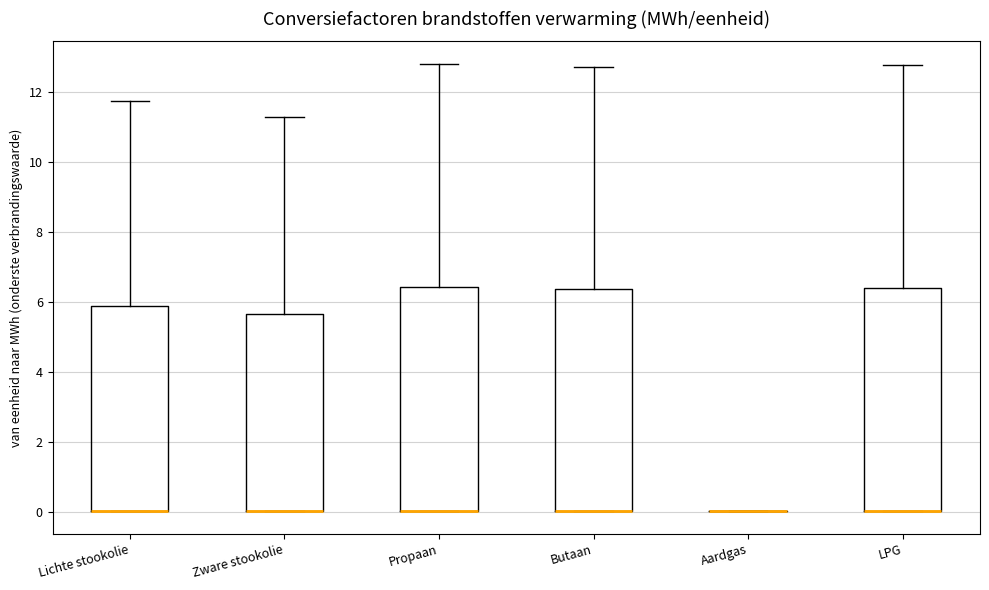

Reading left to right, read every box against the y-axis: the position of its median line, the range the box covers, and the ends of its whiskers. The values are not printed on the chart, so give them approximately, as read against the axis.

Lichte stookolie: median 0.0 (drawn on the box's lower edge), box 0.0 to 5.8, whiskers 0.0 to 11.8
Zware stookolie: median 0.0 (drawn on the box's lower edge), box 0.0 to 5.6, whiskers 0.0 to 11.2
Propaan: median 0.0 (drawn on the box's lower edge), box 0.0 to 6.4, whiskers 0.0 to 12.8
Butaan: median 0.0 (drawn on the box's lower edge), box 0.0 to 6.4, whiskers 0.0 to 12.8
Aardgas: box collapsed to a line at 0.0, whiskers 0.0 to 0.0
LPG: median 0.0 (drawn on the box's lower edge), box 0.0 to 6.4, whiskers 0.0 to 12.8